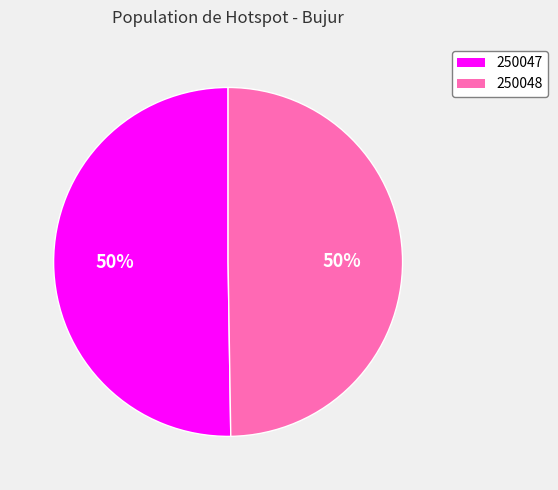

What percentage is the 250048 slice, to the nearest percent?

50%